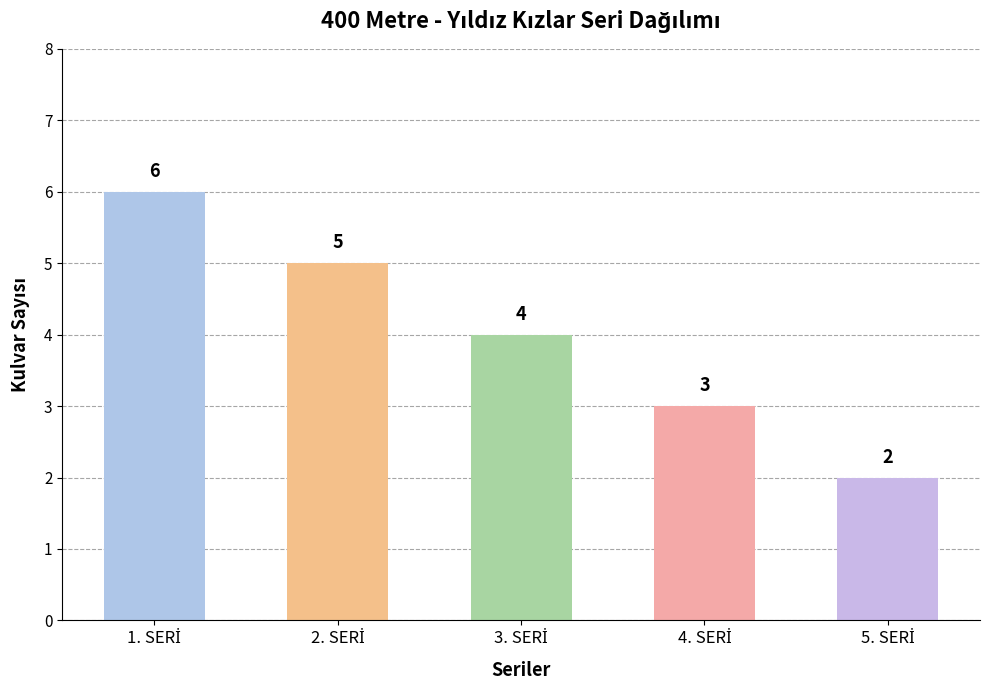

Reading left to right, what are all the values shown in this chart?

6	5	4	3	2